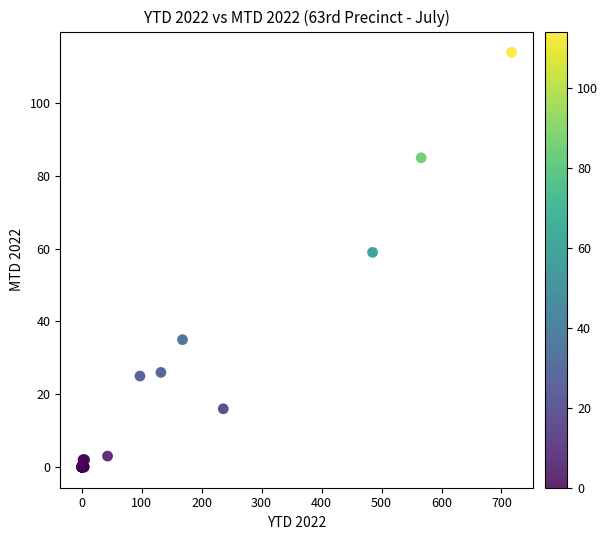

What Y value in the scatter plot is closest to 57?

59